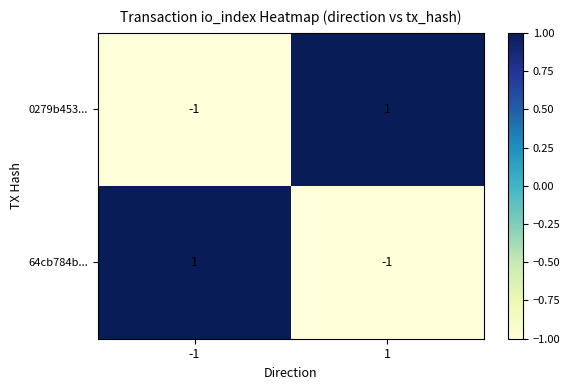

Reading left to right, transcribe all the data shown in this chart.

0279b453...: -1=-1	1=1
64cb784b...: -1=1	1=-1